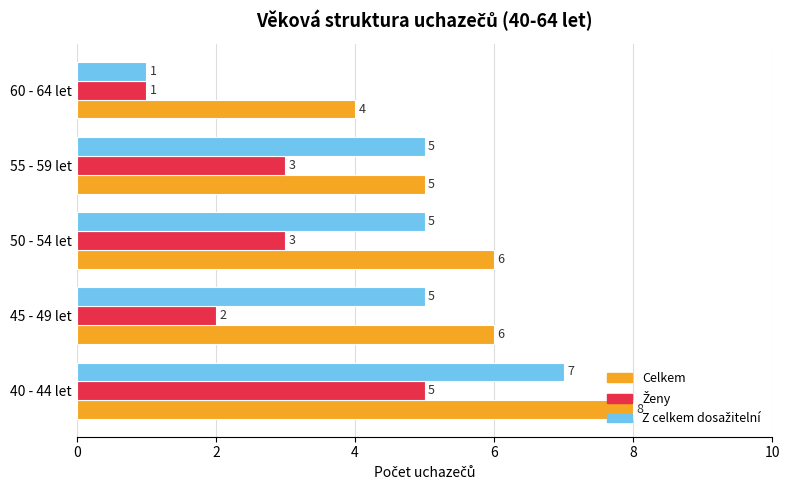

What value does the Celkem series have at 60 - 64 let?

4